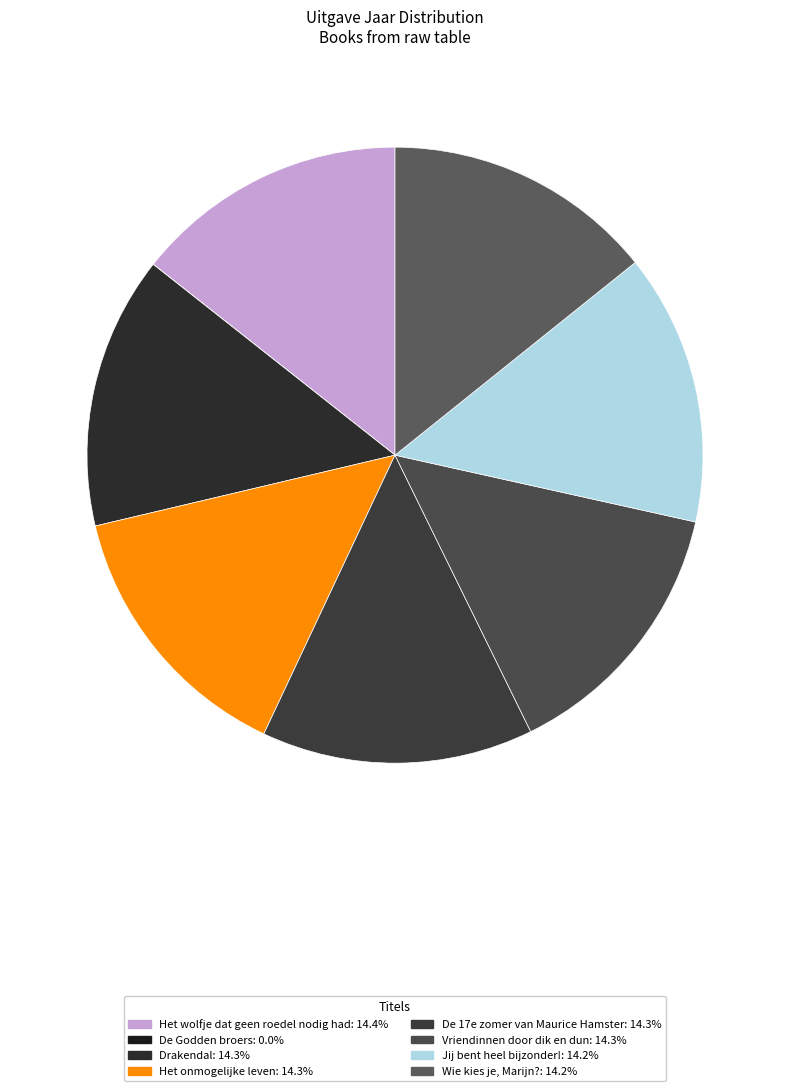

What percentage is the Vriendinnen door dik en dun slice, to the nearest percent?

14%